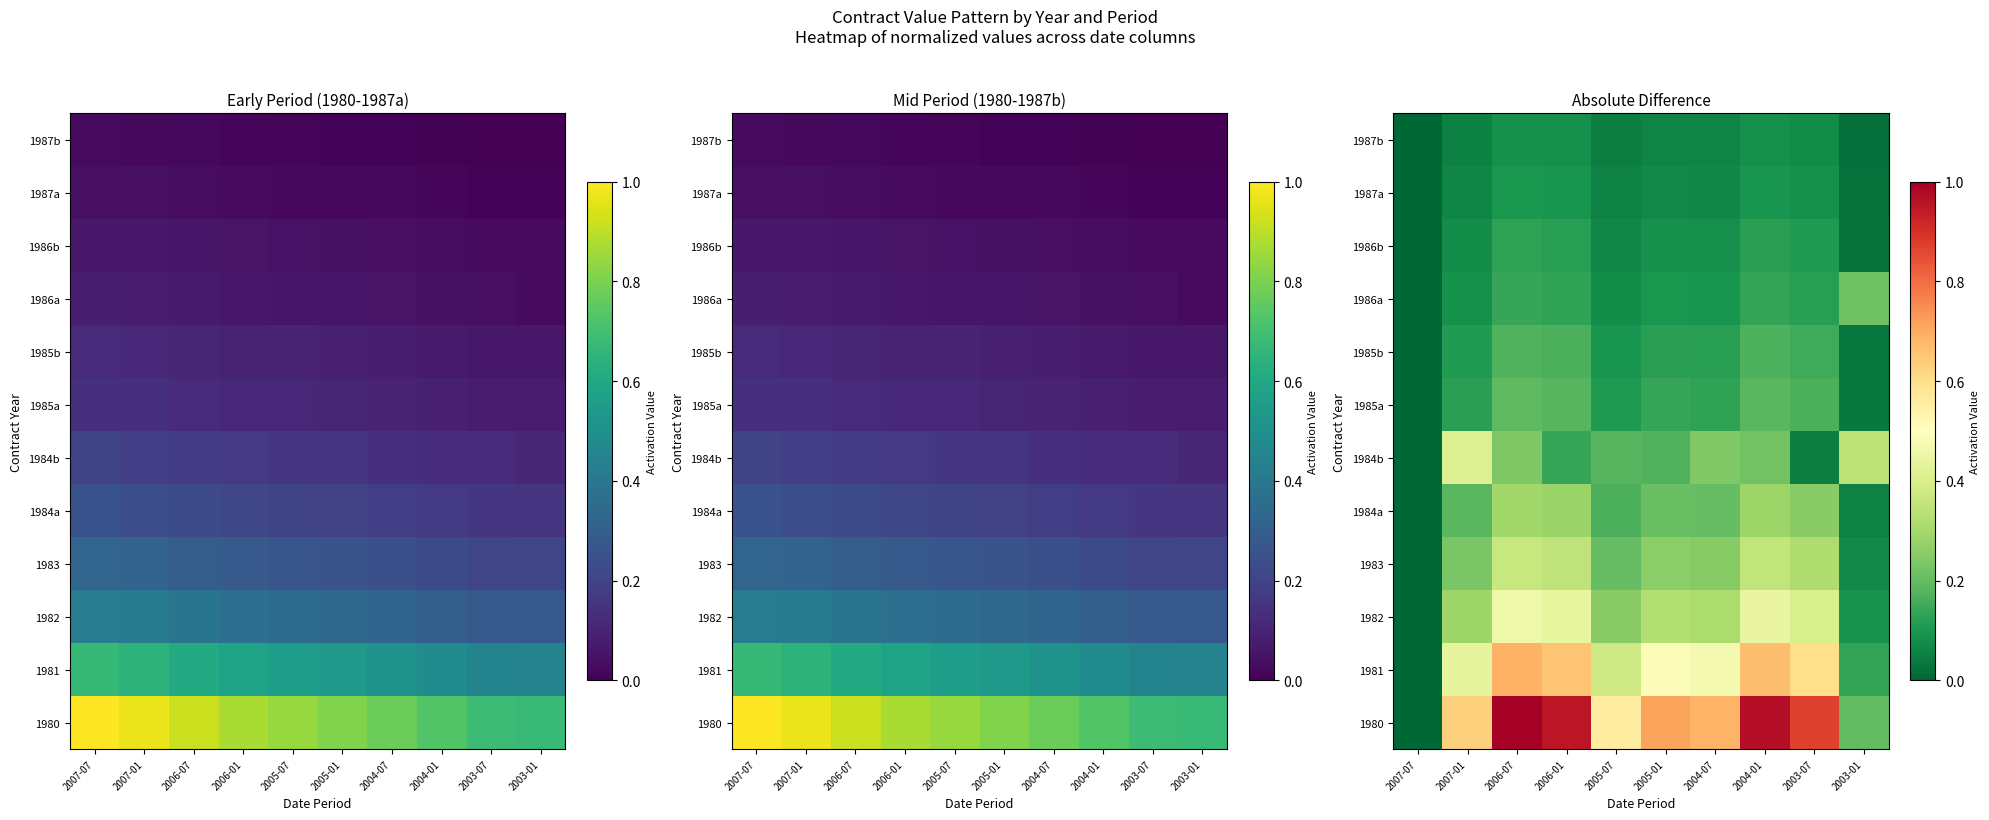

Rank the series at 2007-01 from lowest to highest value.

1987b, 1987a, 1986b, 1986a, 1985b, 1985a, 1984a, 1983, 1982, 1984b, 1981, 1980